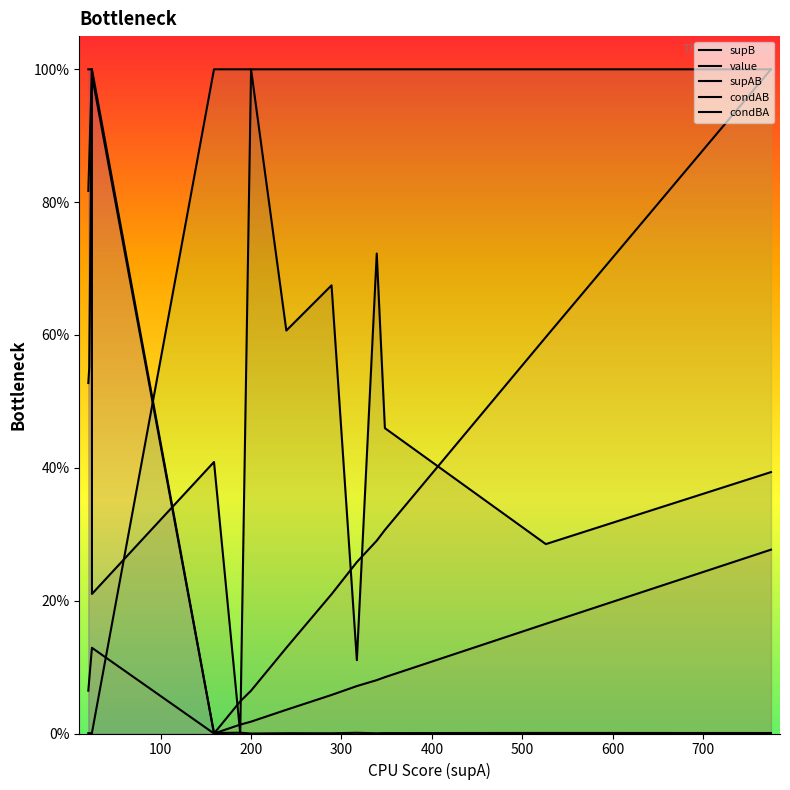

How many lines are shown in the chart?

5